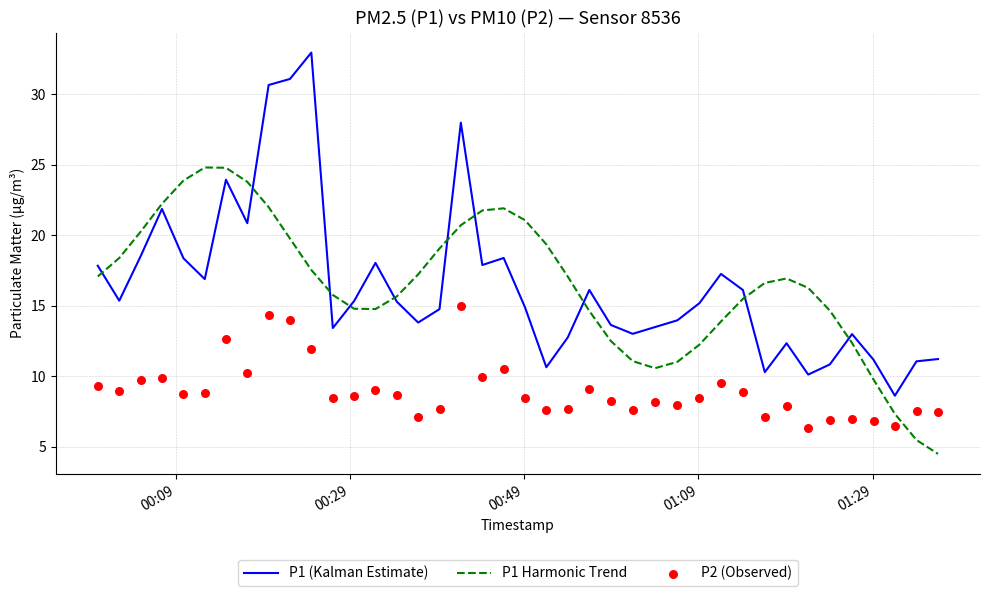

What are all the series names shown in the legend?

P1 (Kalman Estimate), P1 Harmonic Trend, P2 (Observed)